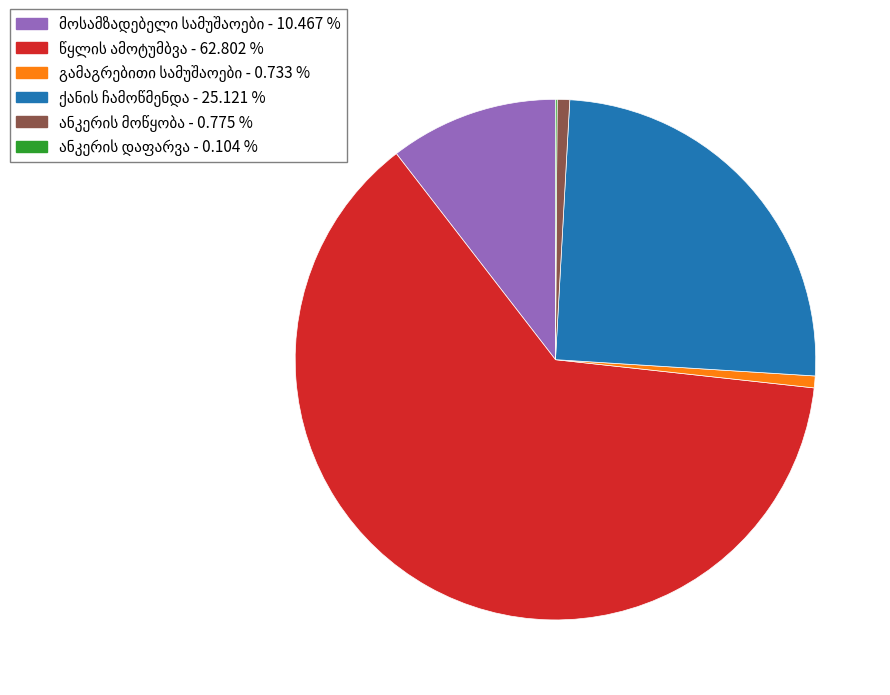

Is there a majority slice in this chart?

Yes